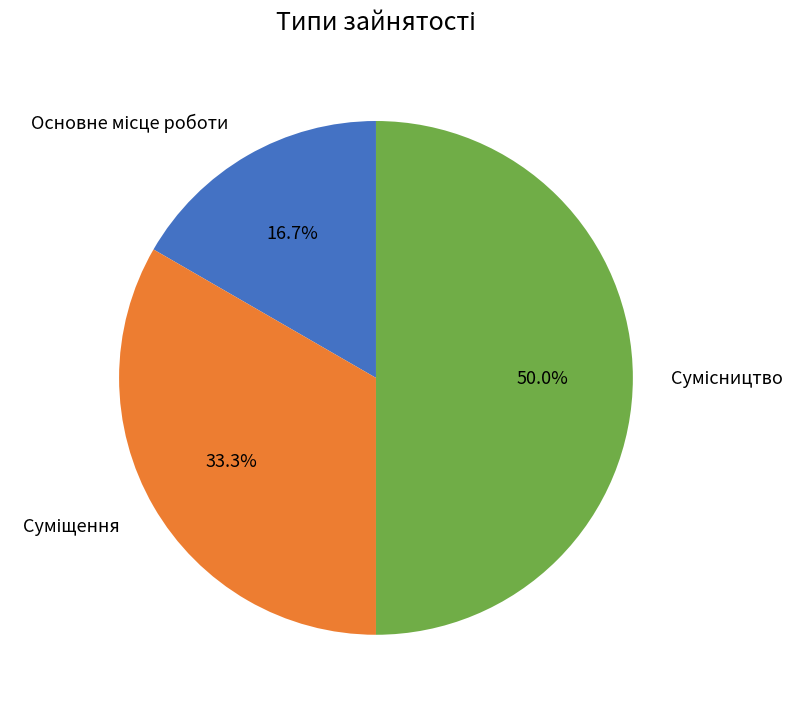

How many segments does this pie chart have?

3